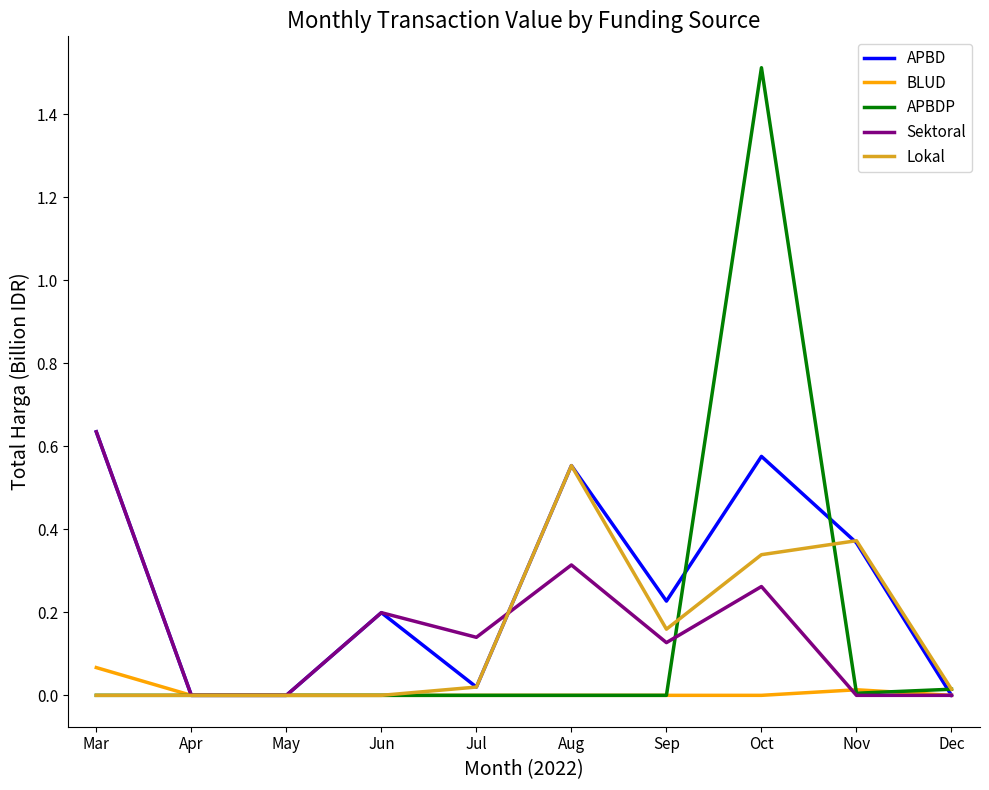

At Oct, list the series in order from largest to smallest.

APBDP, APBD, Lokal, Sektoral, BLUD